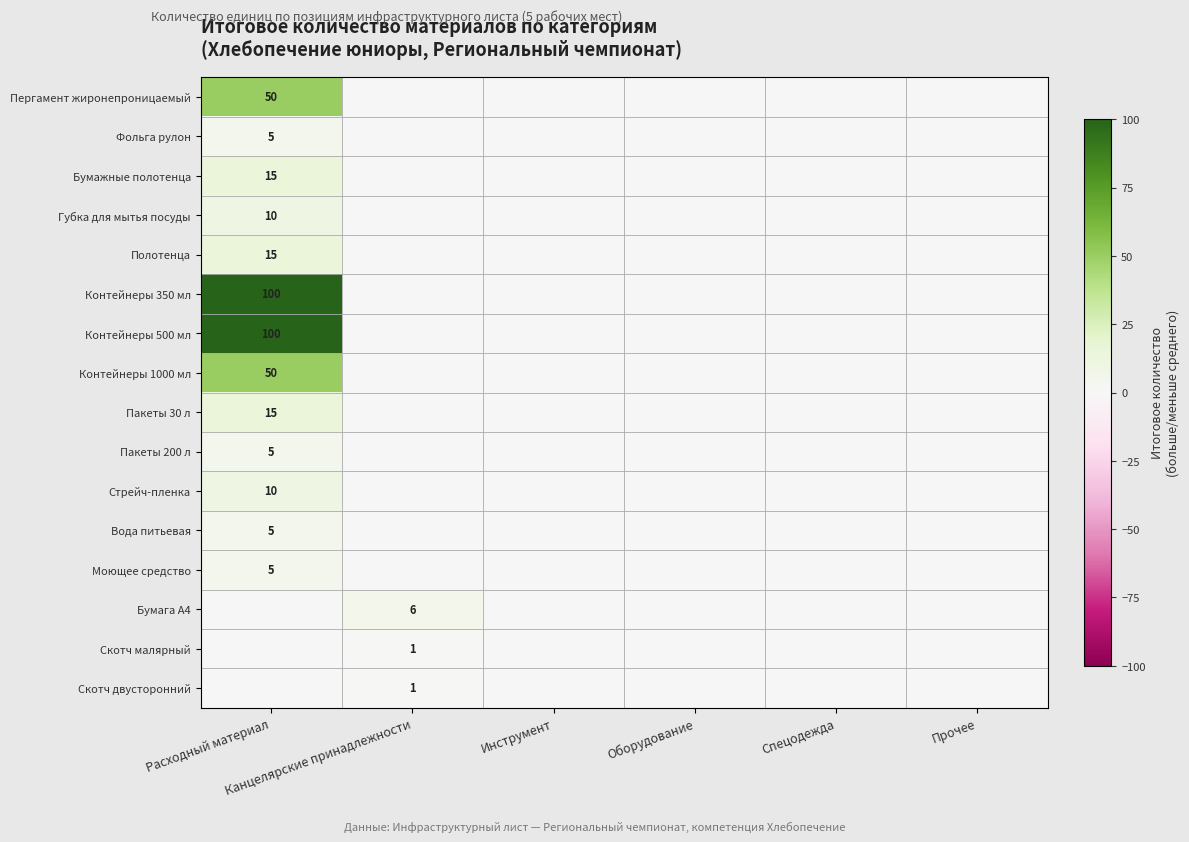

Which label corresponds to the largest value in the chart?

Расходный материал